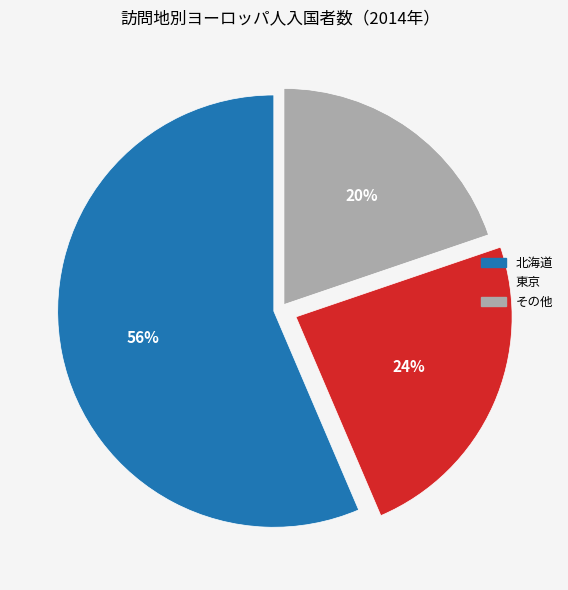

To the nearest percent, what is the average slice percentage?

33%